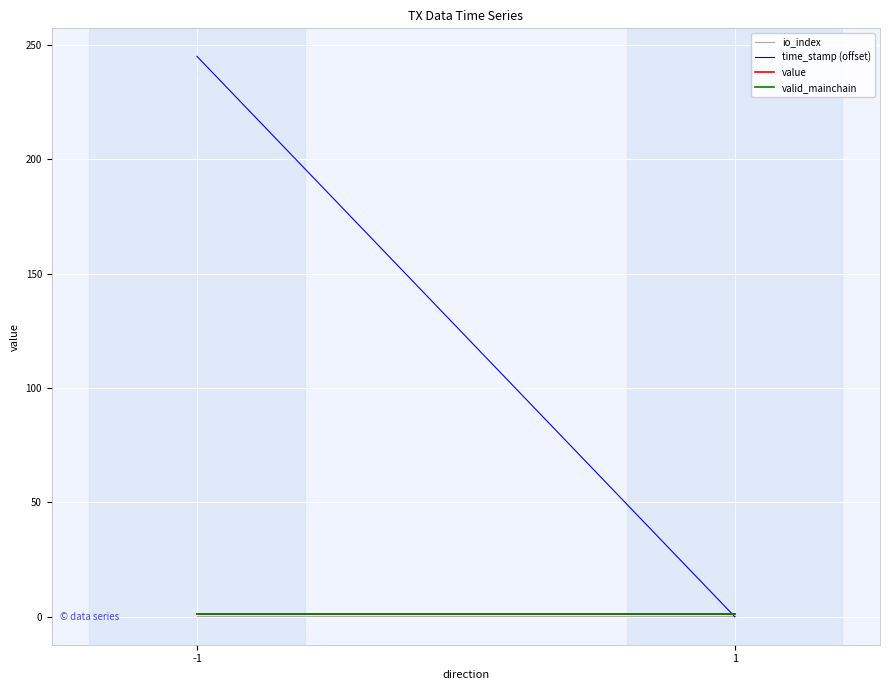

How many lines are shown in the chart?

4